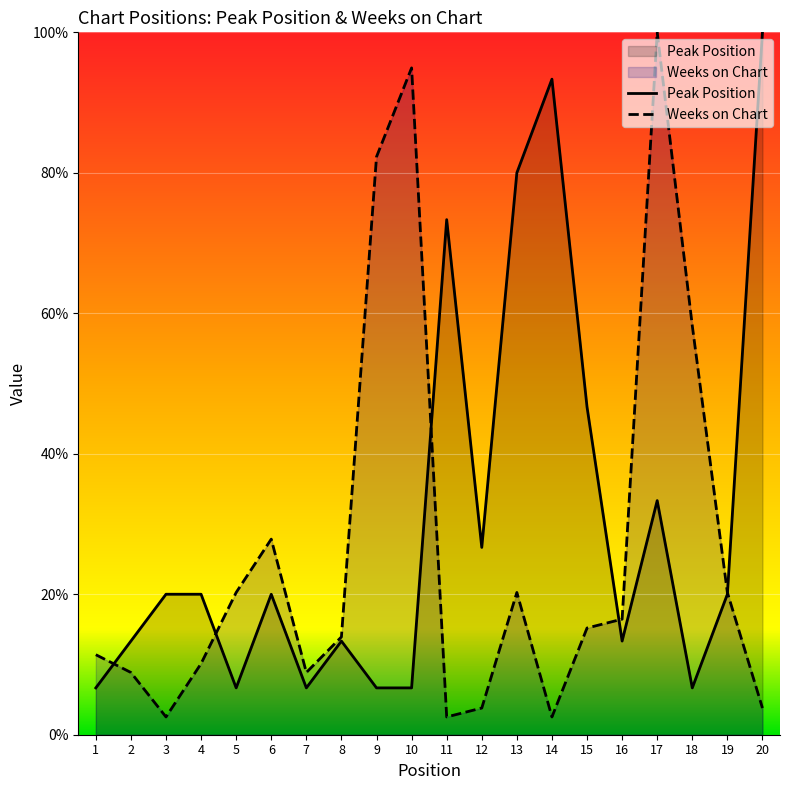

How many lines are shown in the chart?

2